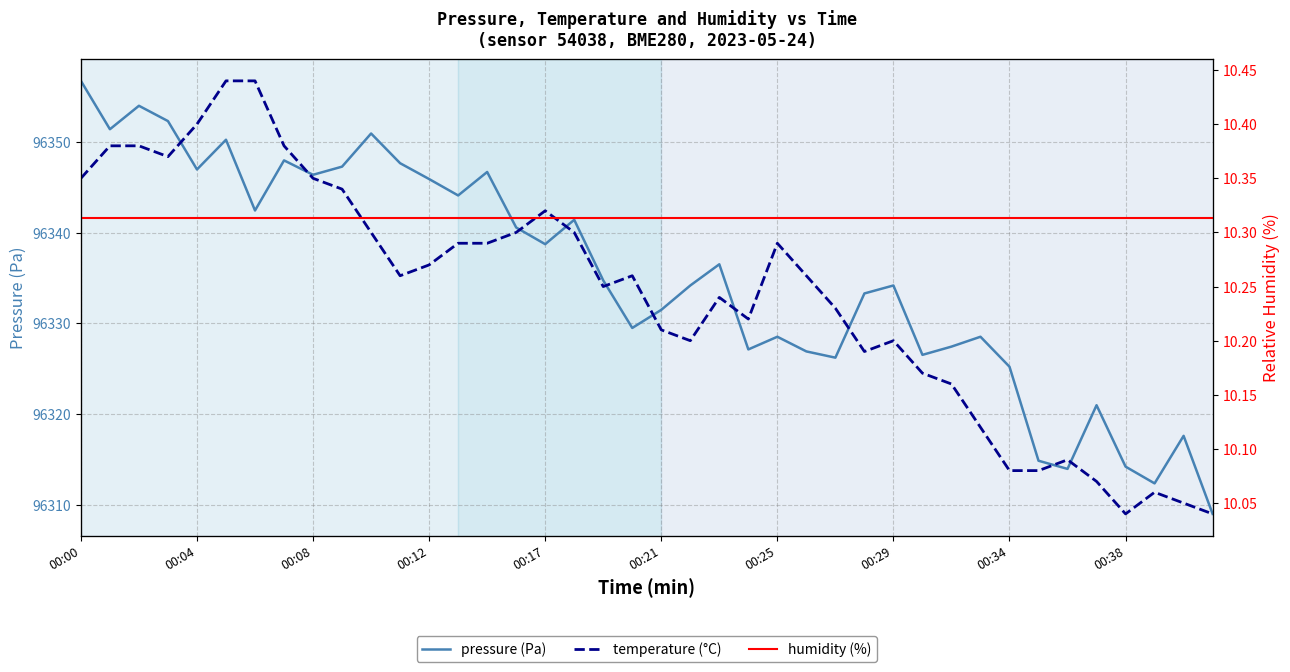

What is the difference between the maximum and minimum values in the pressure (Pa) series?

47.8